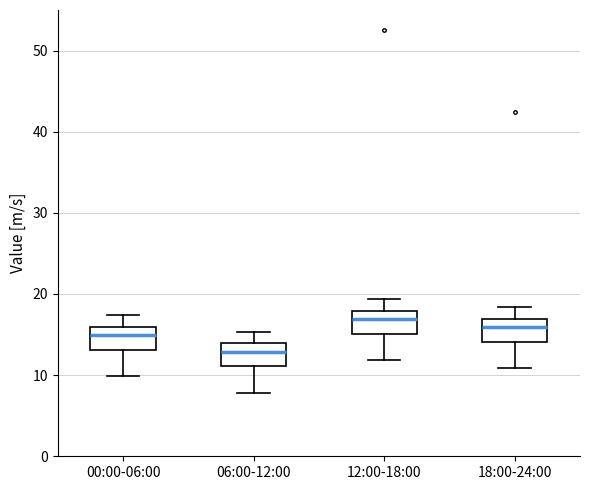

Reading left to right, transcribe this box plot: for each box, give where its median line is, the range the box spans, and where its two whiskers end, as read against the y-axis. The values are not printed on the chart, so give them approximately, as read against the axis.

00:00-06:00: median 15, box 13 to 16, whiskers 10 to 17
06:00-12:00: median 13, box 11 to 14, whiskers 8 to 15
12:00-18:00: median 17, box 15 to 18, whiskers 12 to 19
18:00-24:00: median 16, box 14 to 17, whiskers 11 to 18